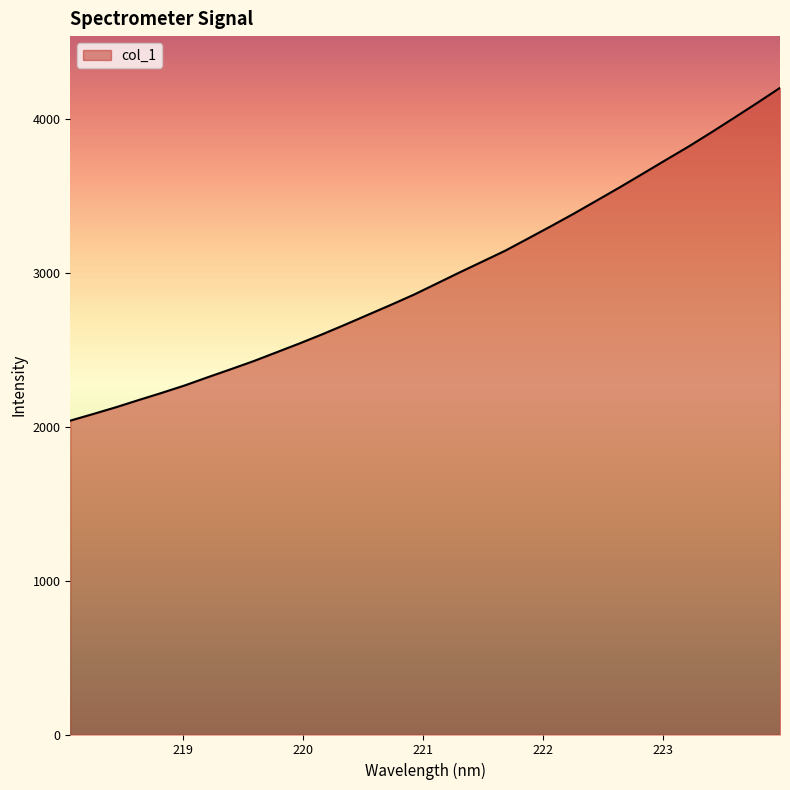

What is the difference between the maximum and minimum values?

2164.3